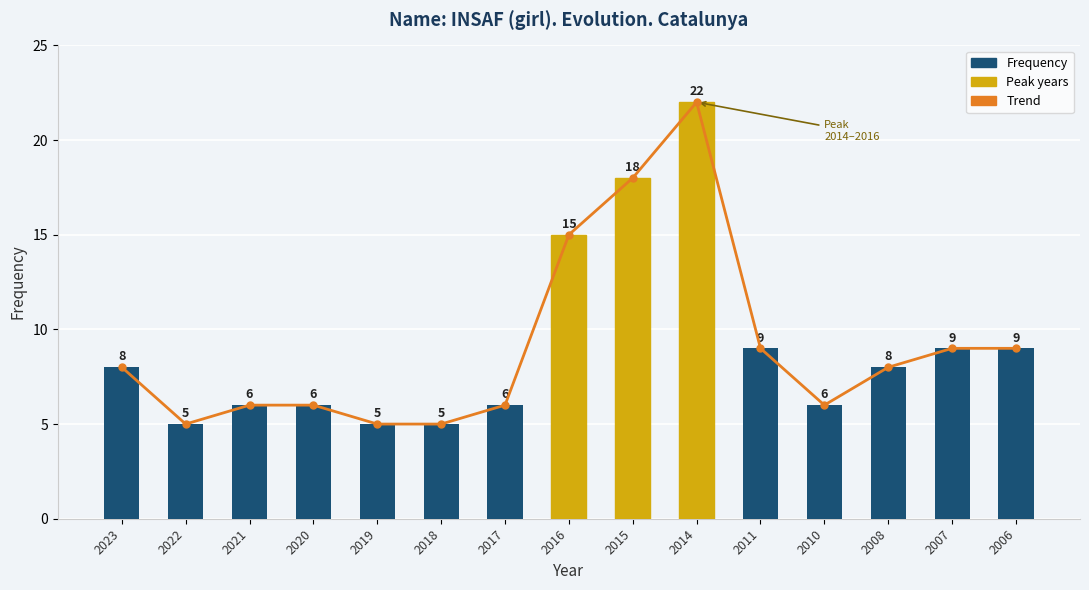

What is the sum of the Frequency values at 2011 and 2008?

17